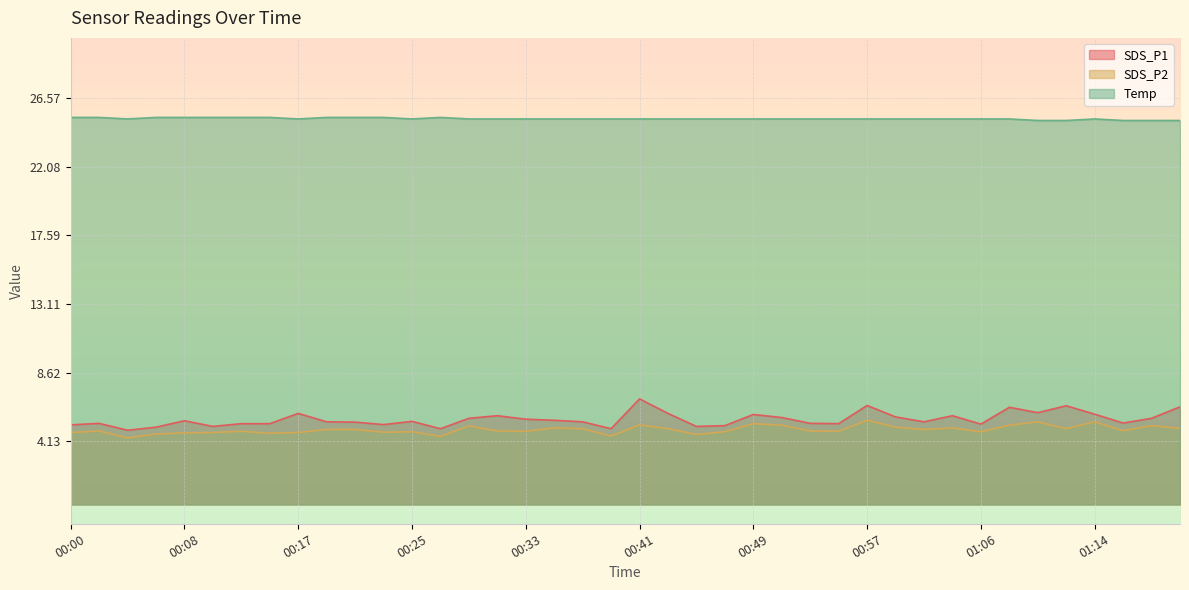

True or false: SDS_P2 has more than 1 interior local peaks.

True